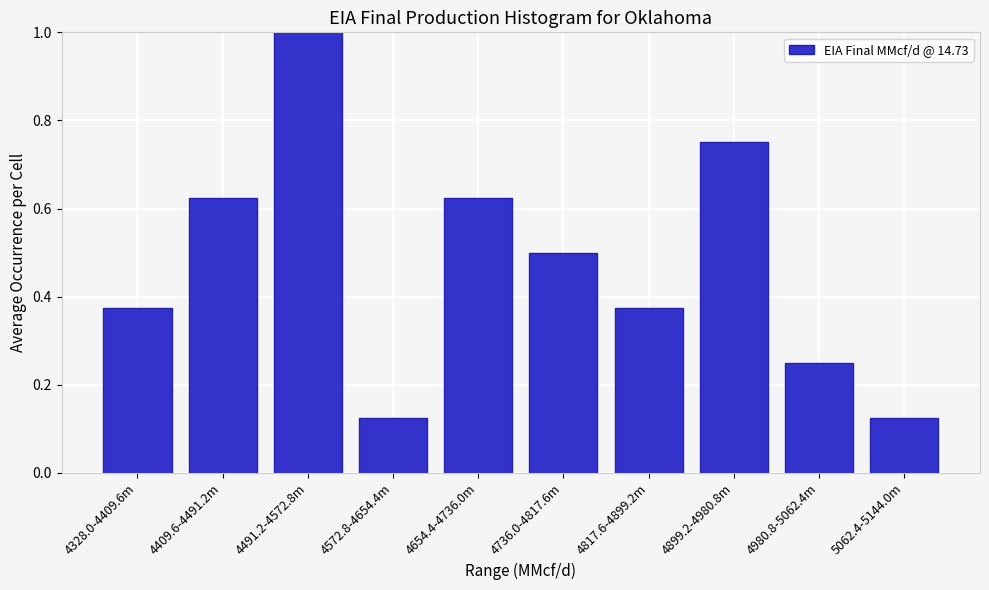

What is the sum of the values at 4817.6-4899.2m and 5062.4-5144.0m?

0.5